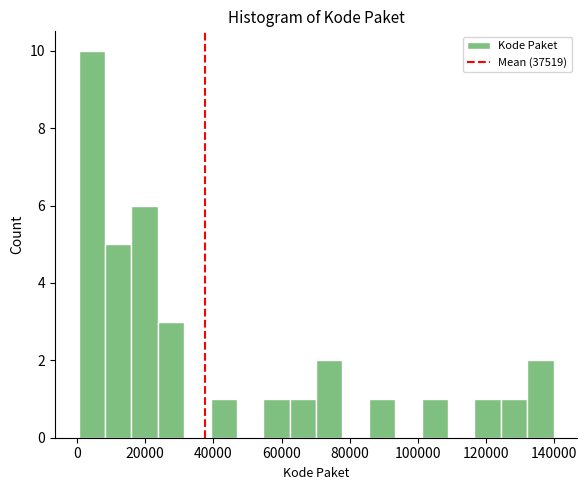

Around what value on the x-axis is the tallest bar? Give the approximate position of its centre, as read against the axis.

4000